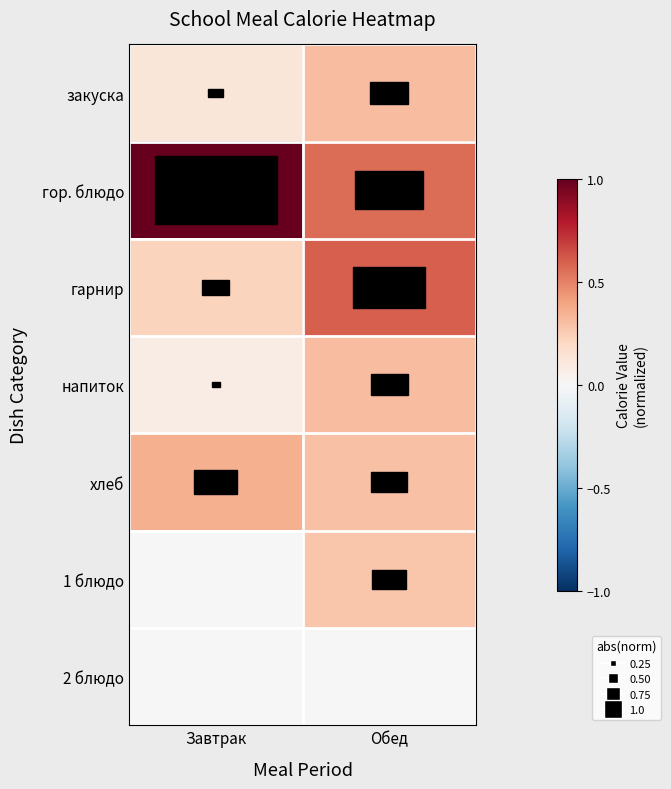

At which category does the chart reach its minimum across all series?

Завтрак